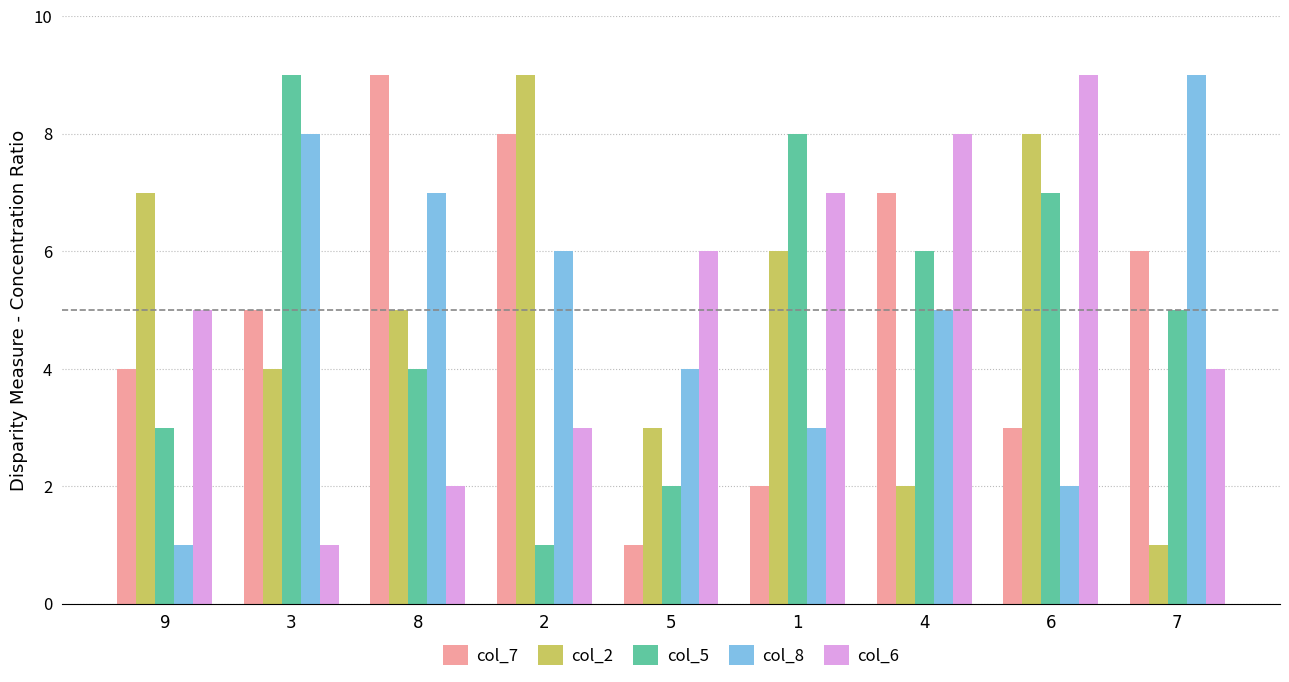

Rank the series at 8 from lowest to highest value.

col_6, col_5, col_2, col_8, col_7